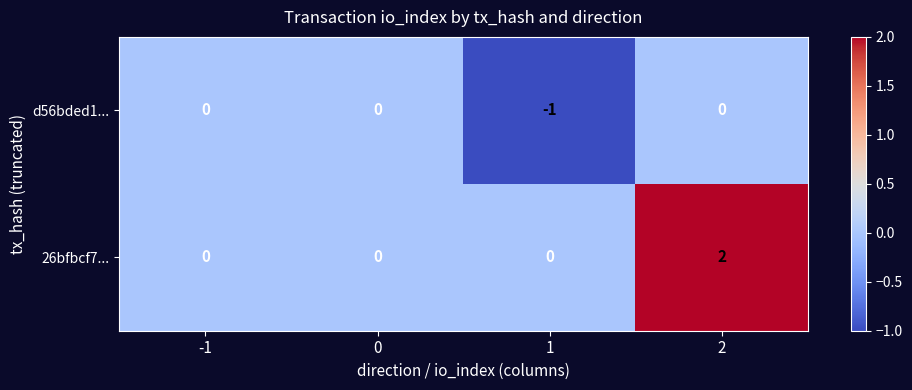

Reading right to left, what are all the values shown in this chart?

d56bded1...: 2=0	1=-1	0=0	-1=0
26bfbcf7...: 2=2	1=0	0=0	-1=0